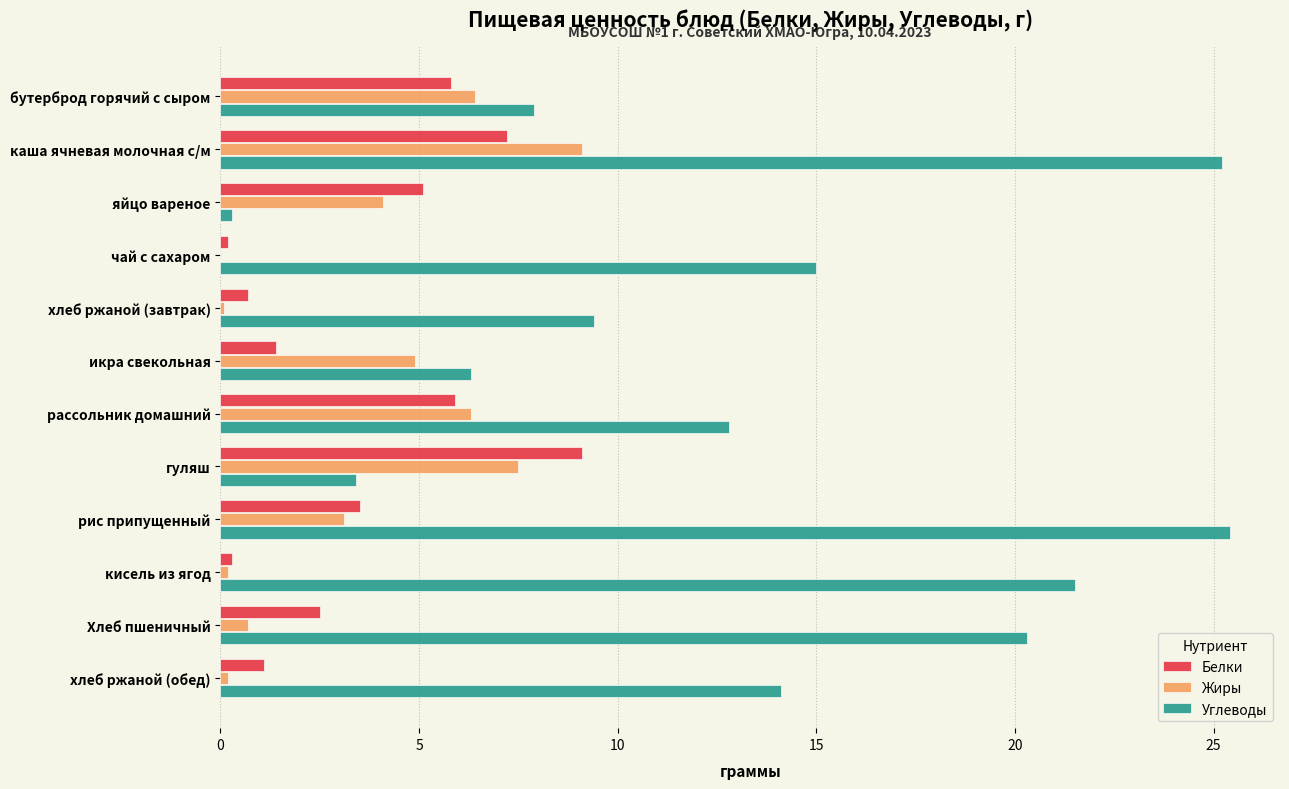

What is the maximum value for Белки?

9.1